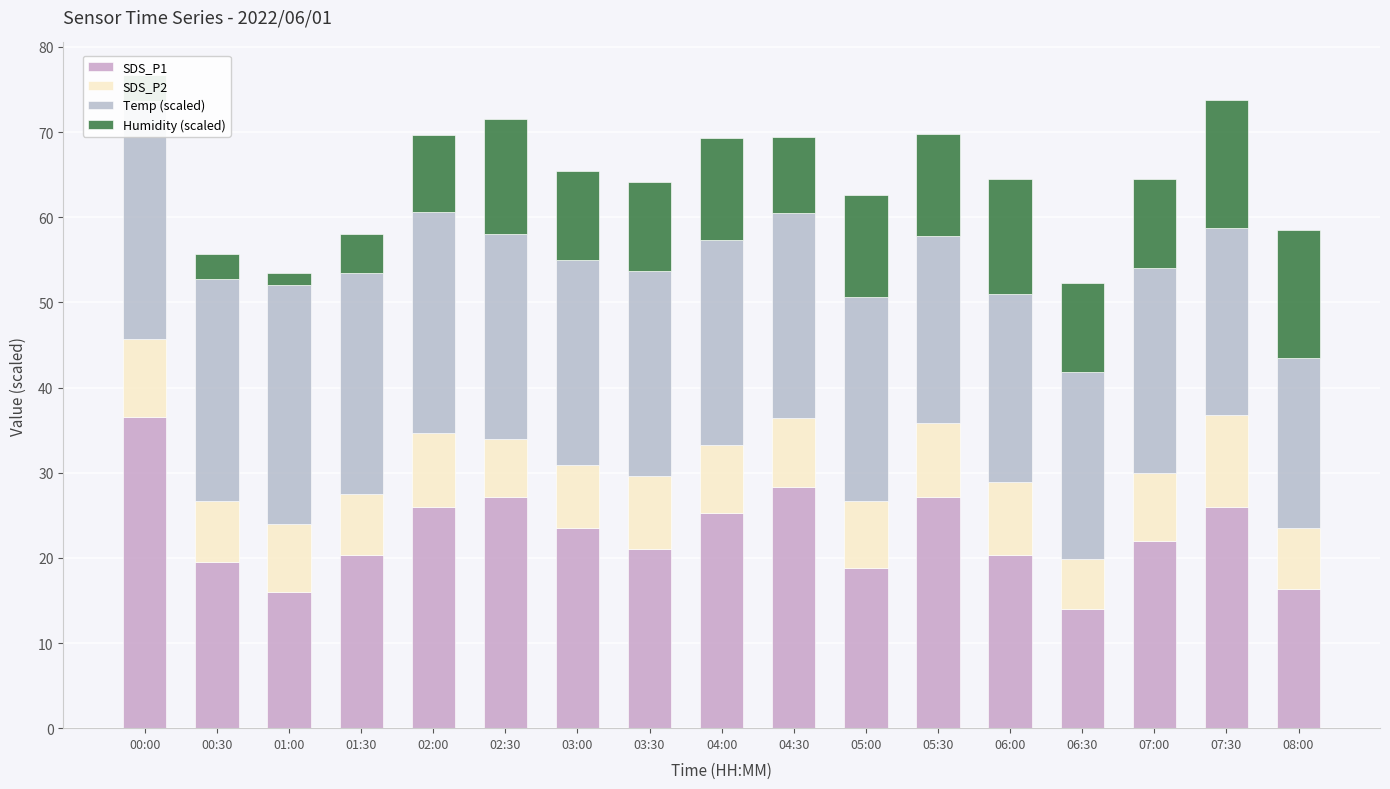

Which series has the largest total across all categories?

Temp (scaled)